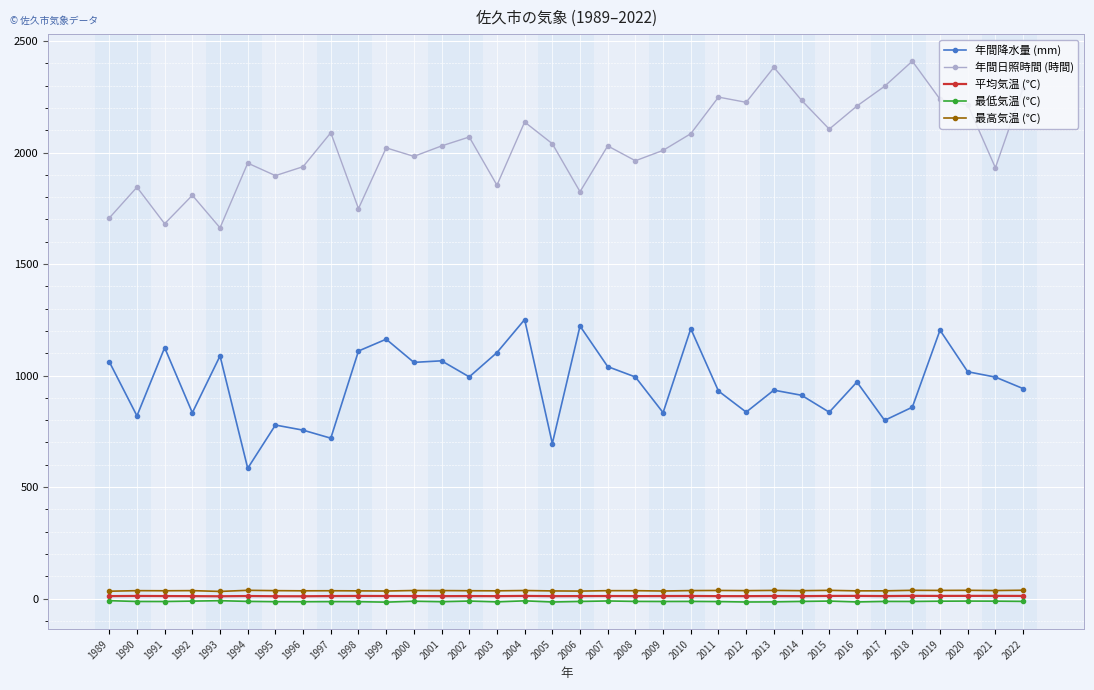

Which series has the largest range (max minus min)?

年間日照時間 (時間)